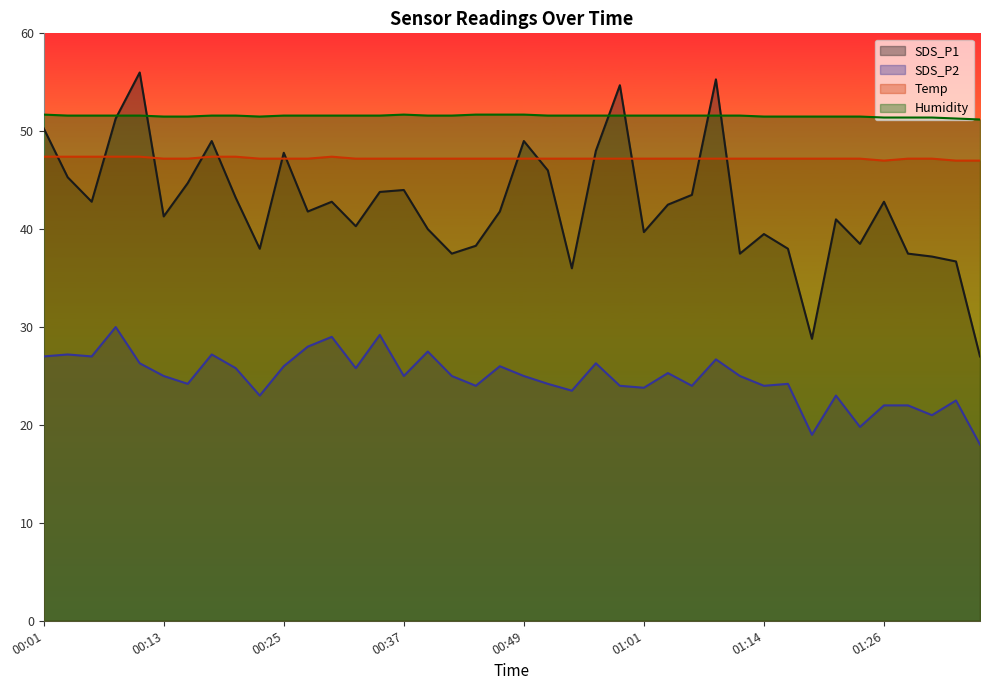

Reading left to right, list all the values displayed in this chart.

SDS_P1: 50.3	45.3	42.8	51.3	56.0	41.3	44.7	49.0	43.2	38.0	47.8	41.8	42.8	40.3	43.8	44.0	40.0	37.5	38.3	41.8	49.0	46.0	36.0	48.0	54.7	39.7	42.5	43.5	55.3	37.5	39.5	38.0	28.8	41.0	38.5	42.8	37.5	37.2	36.7	27.0
SDS_P2: 27.0	27.2	27.0	30.0	26.3	25.0	24.2	27.2	25.8	23.0	26.0	28.0	29.0	25.8	29.2	25.0	27.5	25.0	24.0	26.0	25.0	24.2	23.5	26.3	24.0	23.8	25.3	24.0	26.7	25.0	24.0	24.2	19.0	23.0	19.8	22.0	22.0	21.0	22.5	18.0
Temp: 47.4	47.4	47.4	47.4	47.4	47.2	47.2	47.4	47.4	47.2	47.2	47.2	47.4	47.2	47.2	47.2	47.2	47.2	47.2	47.2	47.2	47.2	47.2	47.2	47.2	47.2	47.2	47.2	47.2	47.2	47.2	47.2	47.2	47.2	47.2	47.0	47.2	47.2	47.0	47.0
Humidity: 51.7	51.6	51.6	51.6	51.6	51.5	51.5	51.6	51.6	51.5	51.6	51.6	51.6	51.6	51.6	51.7	51.6	51.6	51.7	51.7	51.7	51.6	51.6	51.6	51.6	51.6	51.6	51.6	51.6	51.6	51.5	51.5	51.5	51.5	51.5	51.4	51.4	51.4	51.3	51.2